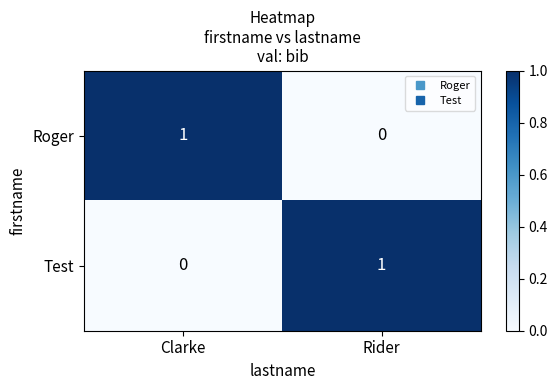

The value of Test at Rider is 1. True or false?

True